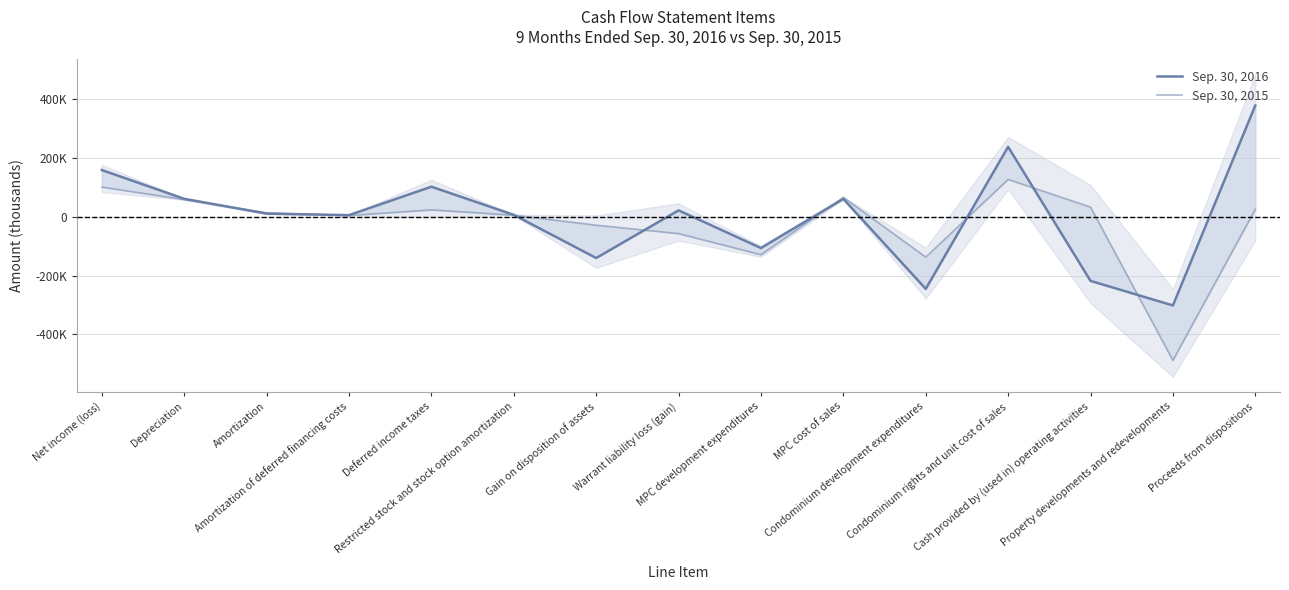

What is the value of the Sep. 30, 2016 point at the 12th from the left?

237759